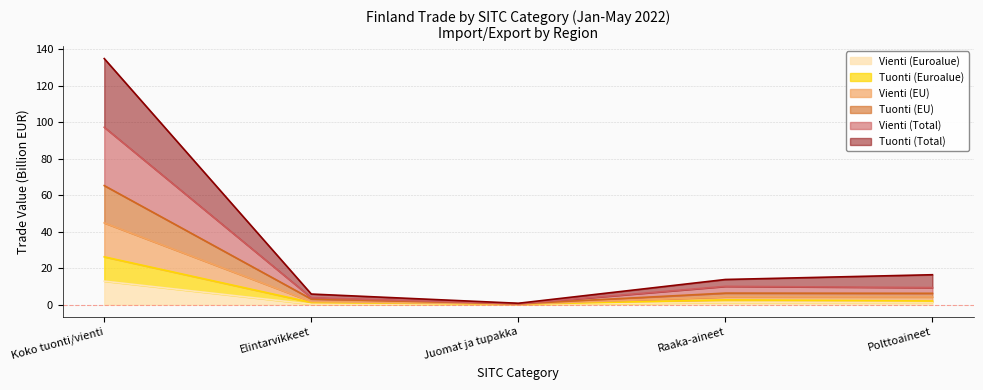

How many lines are shown in the chart?

6